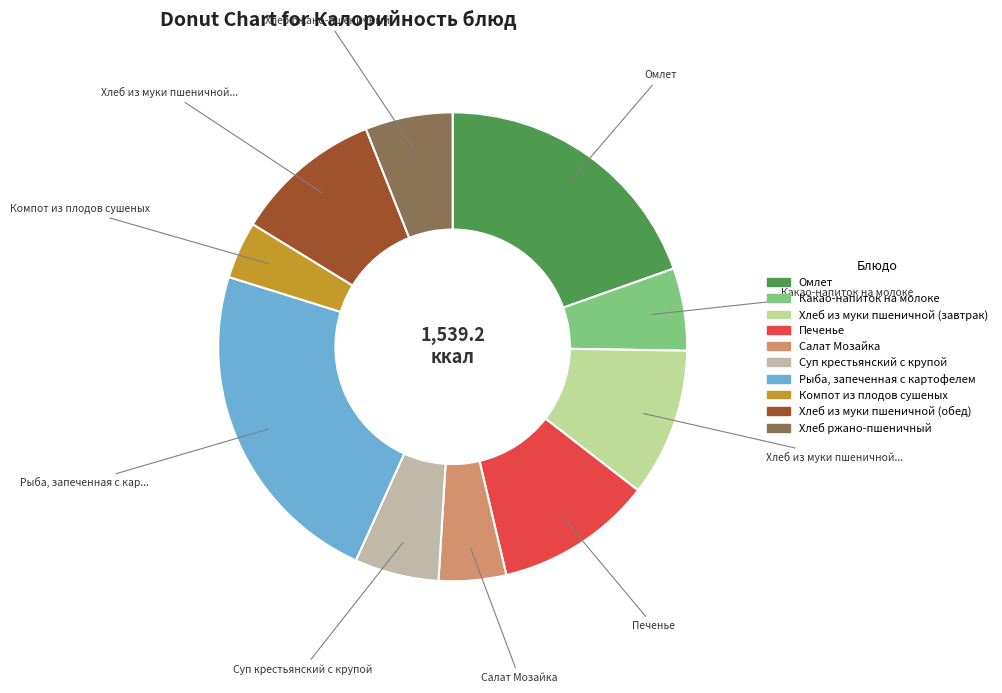

To the nearest percent, what is the difference between the largest and smallest slice percentages?

19%